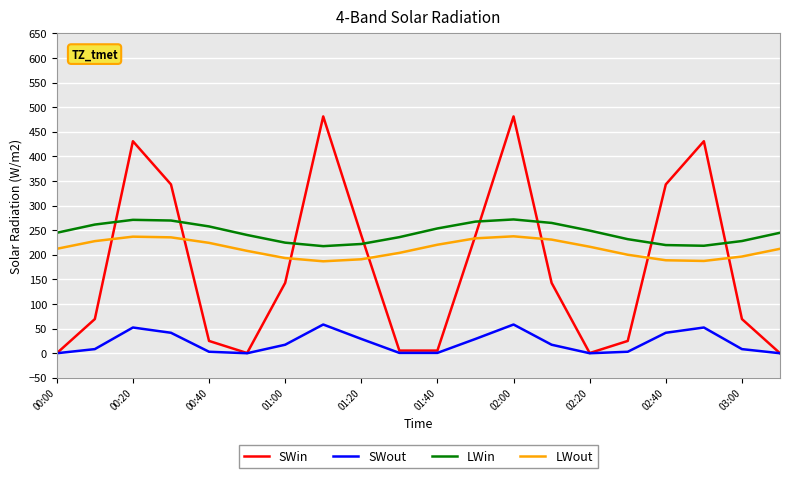

Which series has the largest total across all categories?

LWin